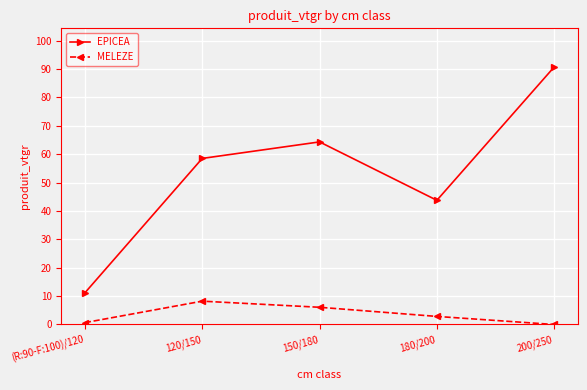

True or false: MELEZE and EPICEA intersect in this chart.

False